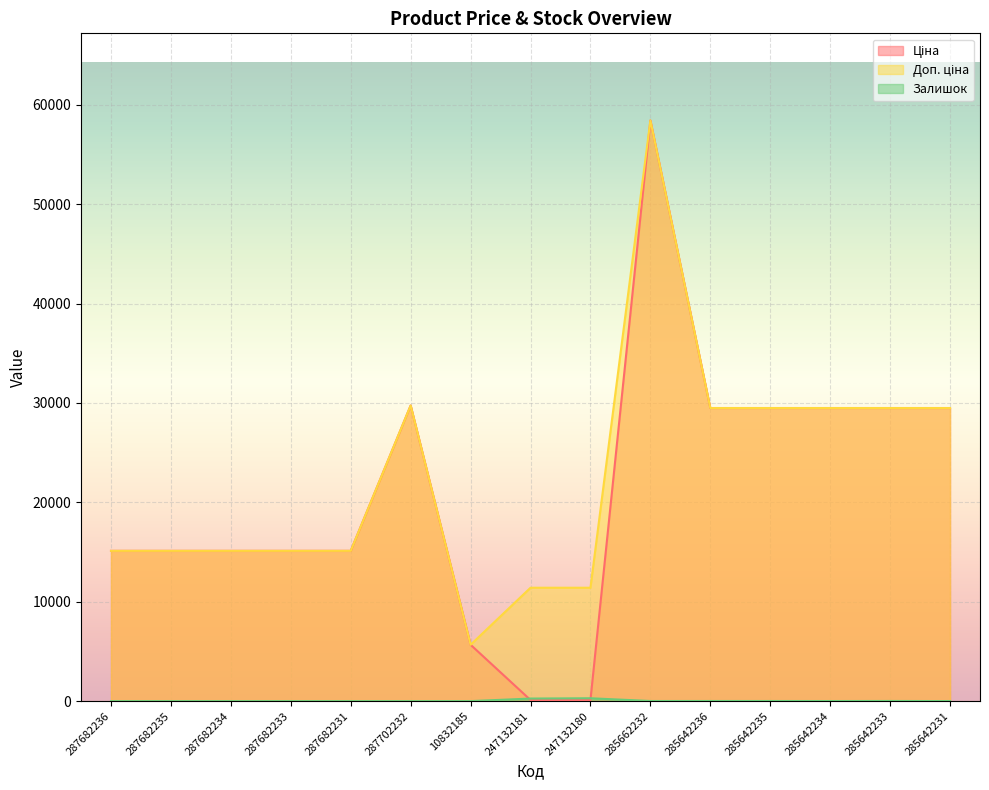

The Залишок series shows 77.5 at 247132181. True or false?

False